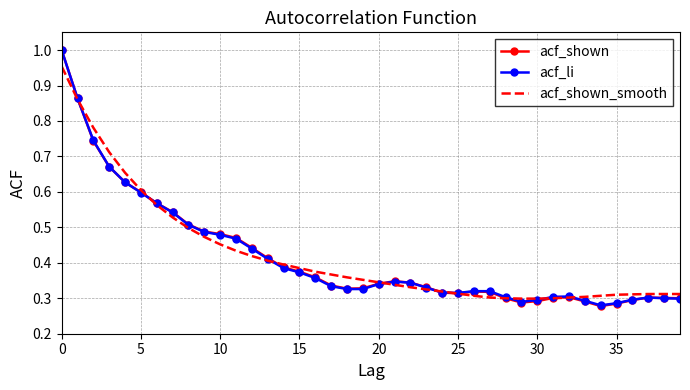

Which series has the widest spread of values?

acf_shown